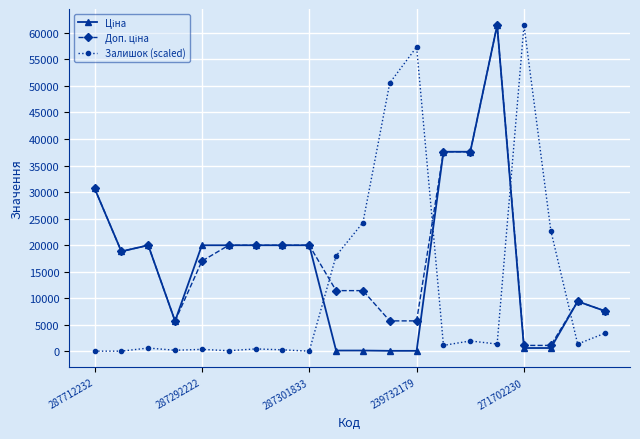

True or false: Залишок (scaled) has more than 2 interior local peaks.

True